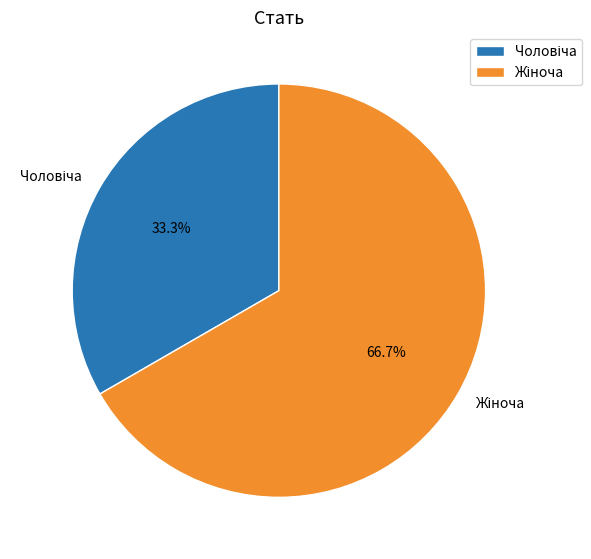

Does any single category account for the majority?

Yes